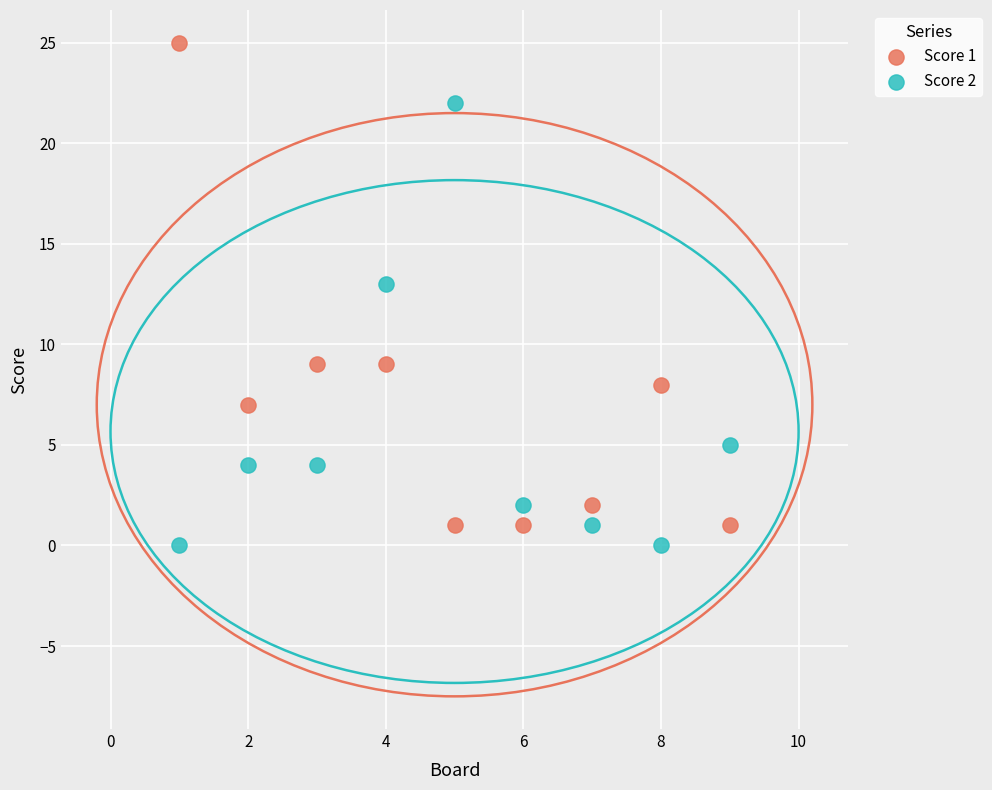

Across all data points, what is the range of Y values (max minus min)?

25